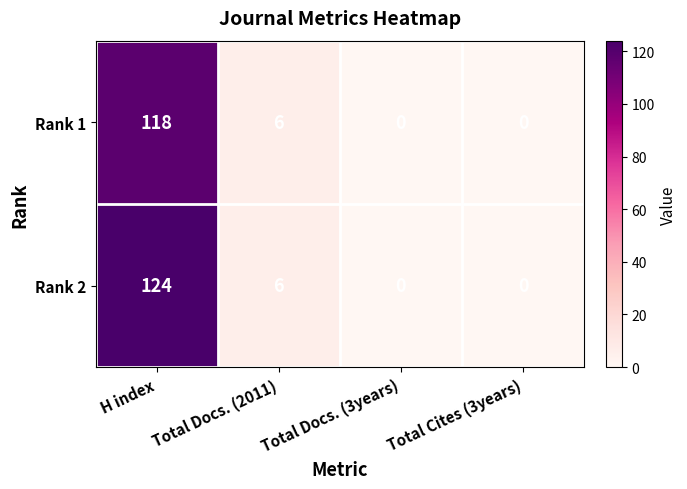

What is the total value across all series at H index?

242